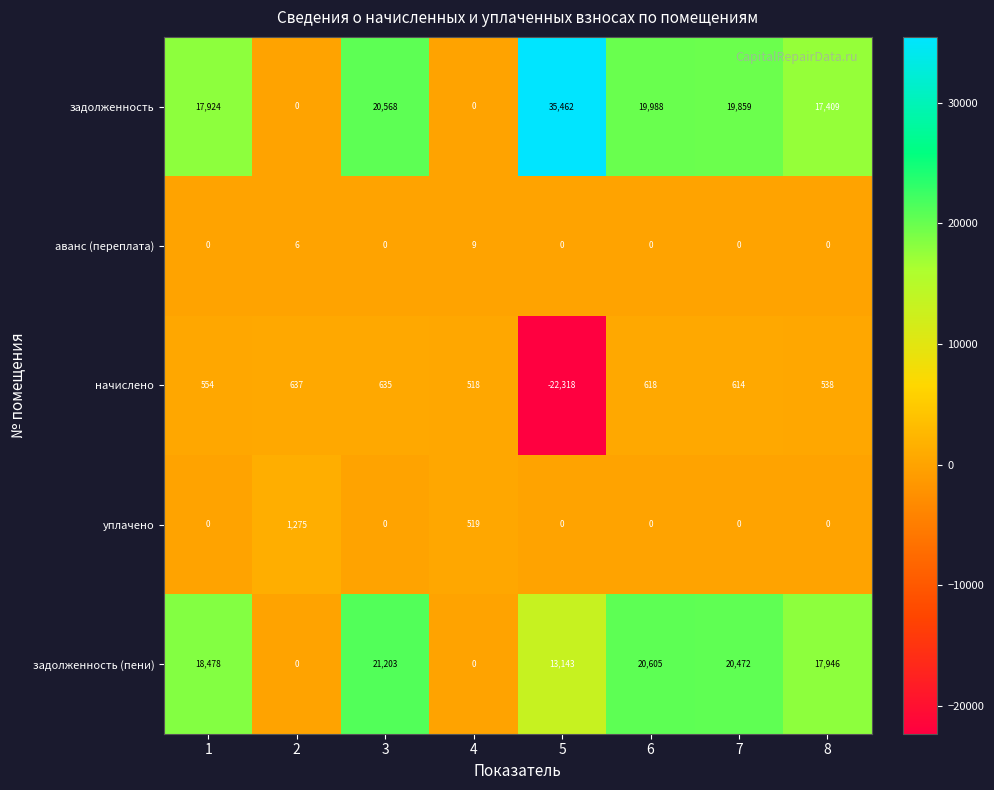

What is the total value across all series at 2?

1918